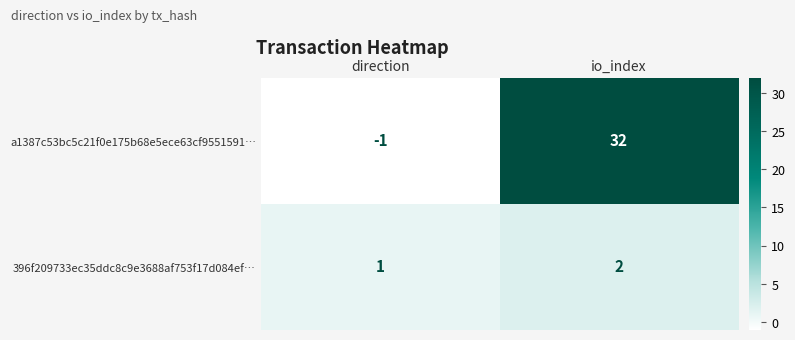

Which series has the largest total across all categories?

a1387c53bc5c21f0e175b68e5ece63cf9551591…